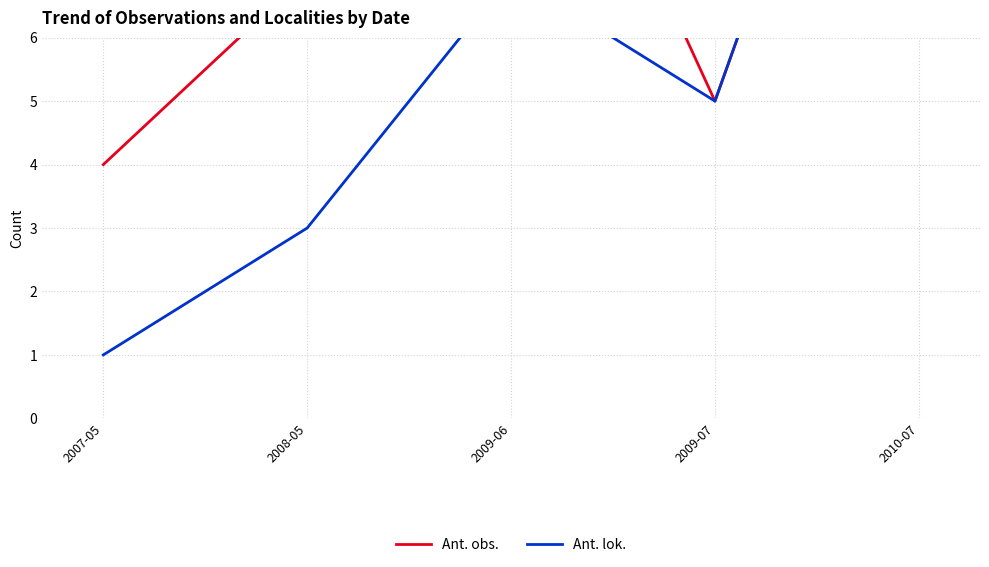

Reading left to right, what are all the values shown in this chart?

Ant. obs.: 4	7	12	5	14
Ant. lok.: 1	3	7	5	14